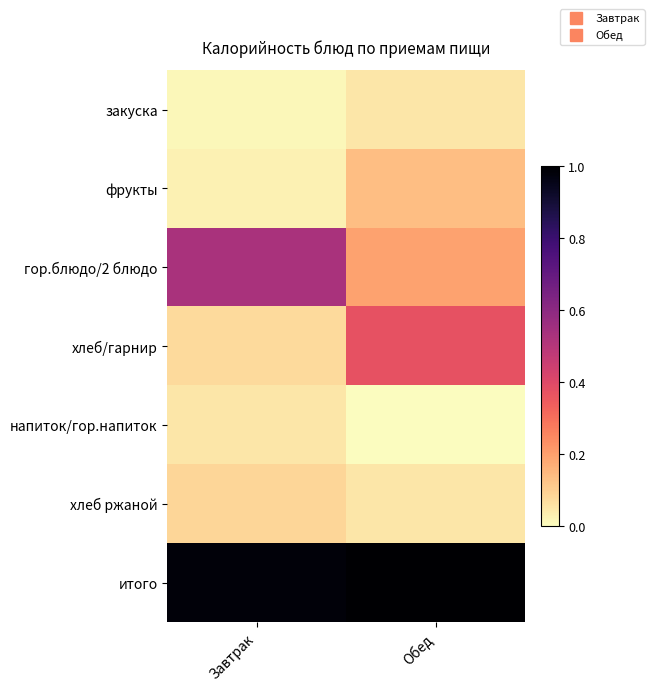

At which category does the chart reach its minimum across all series?

Обед